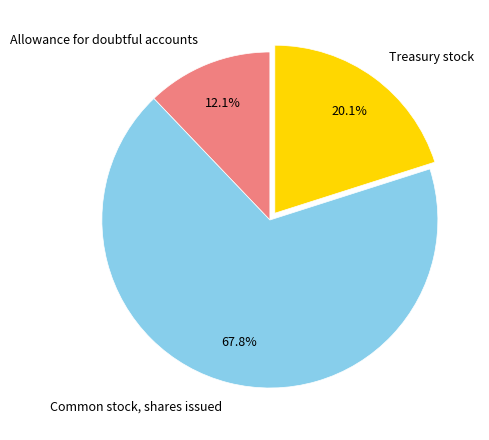

Is there any slice that represents more than half of the pie?

Yes